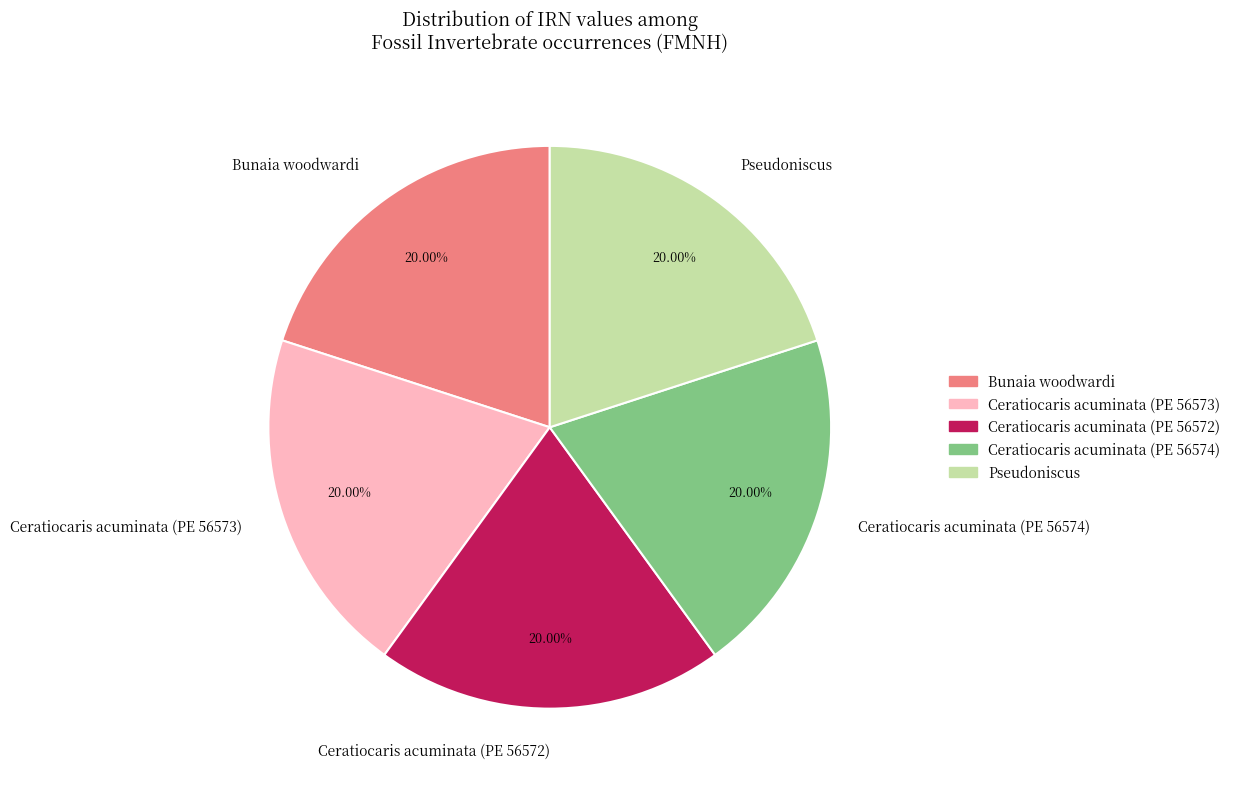

What percentage is the Bunaia woodwardi slice, to the nearest percent?

20%